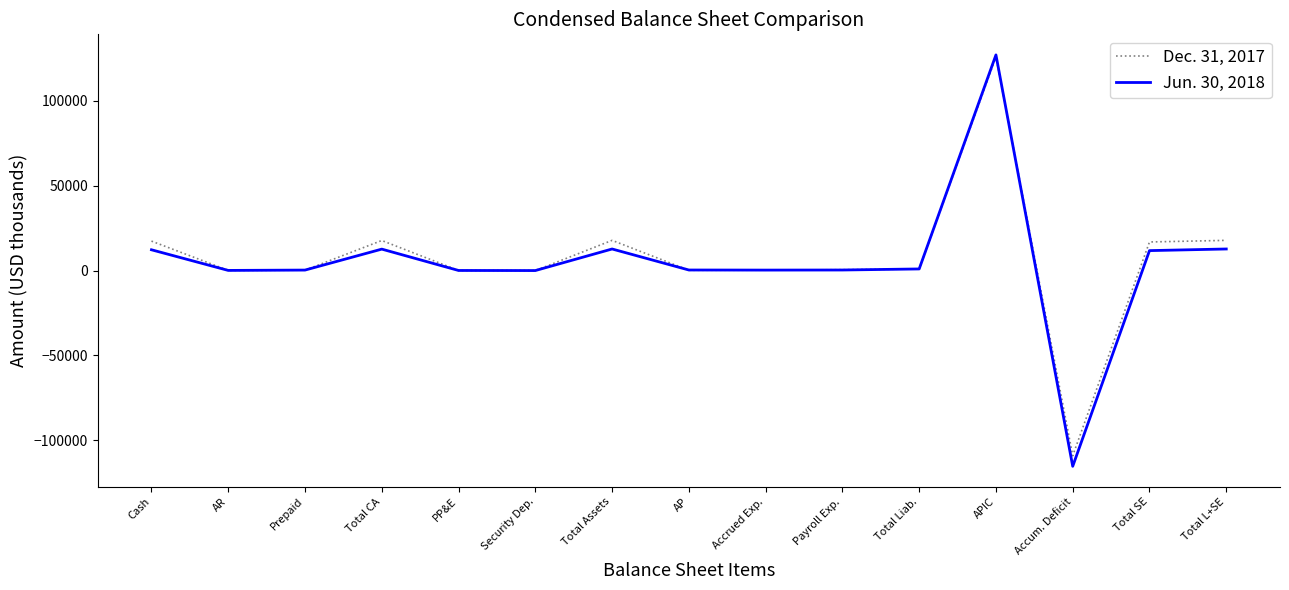

Which series ends up on top after the final intersection of Jun. 30, 2018 and Dec. 31, 2017?

Dec. 31, 2017